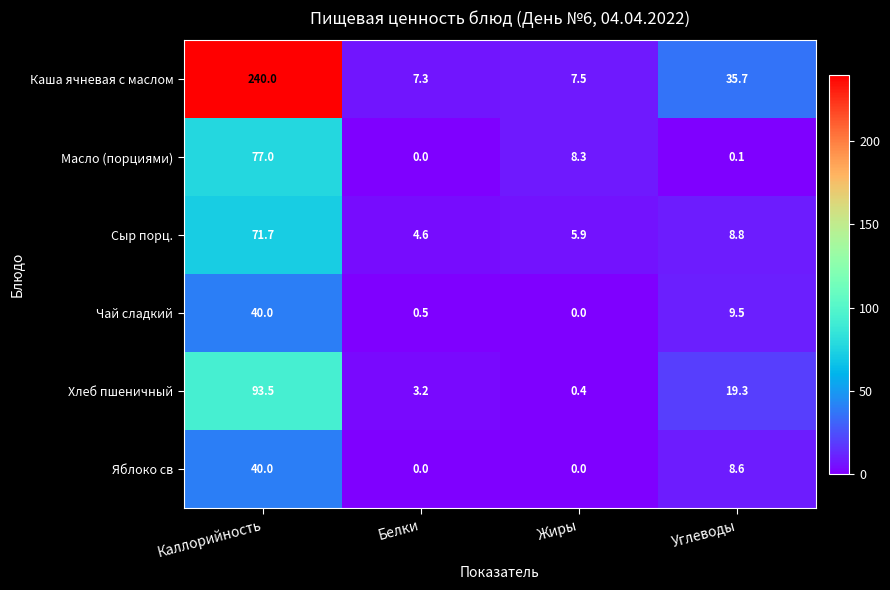

Which series changed the most between Каллорийность and Углеводы?

Каша ячневая с маслом